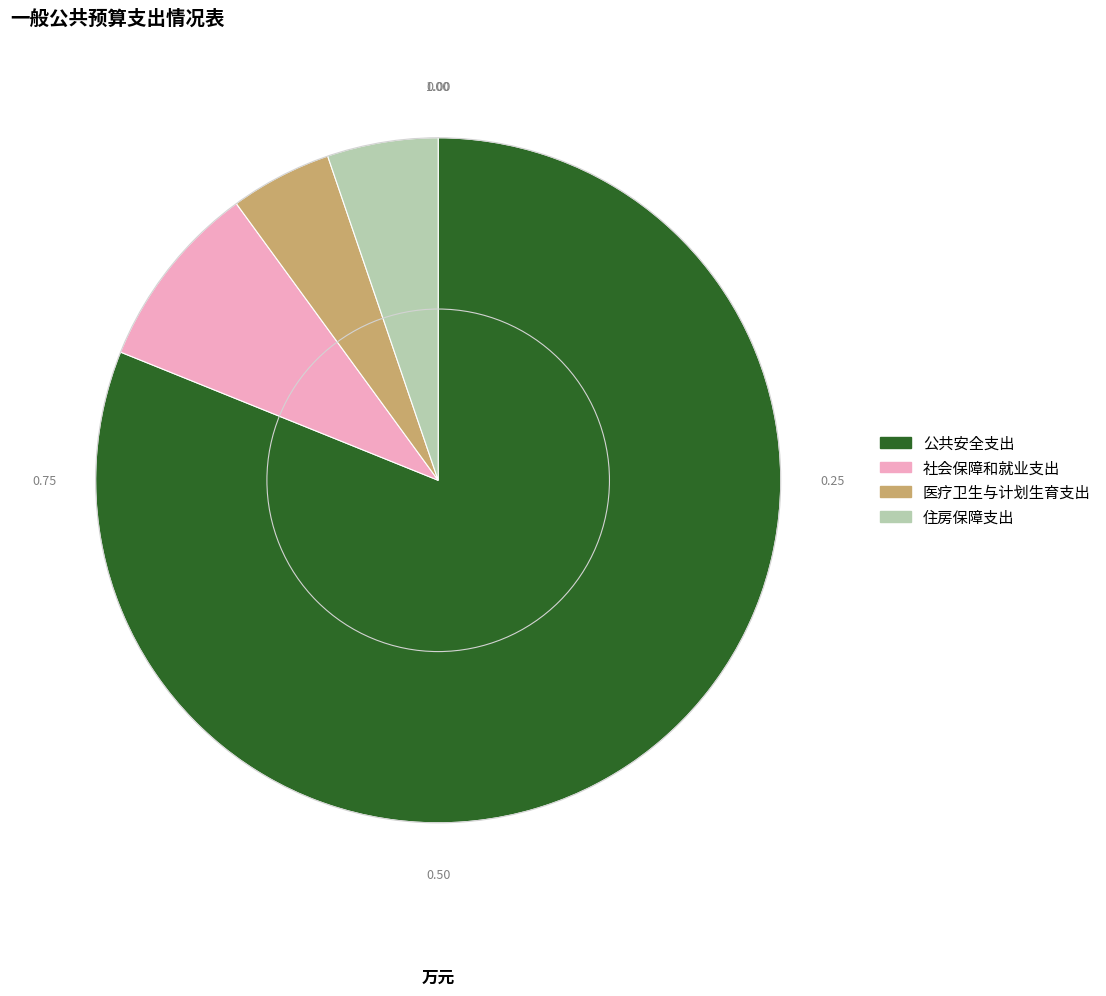

Is there a majority slice in this chart?

Yes